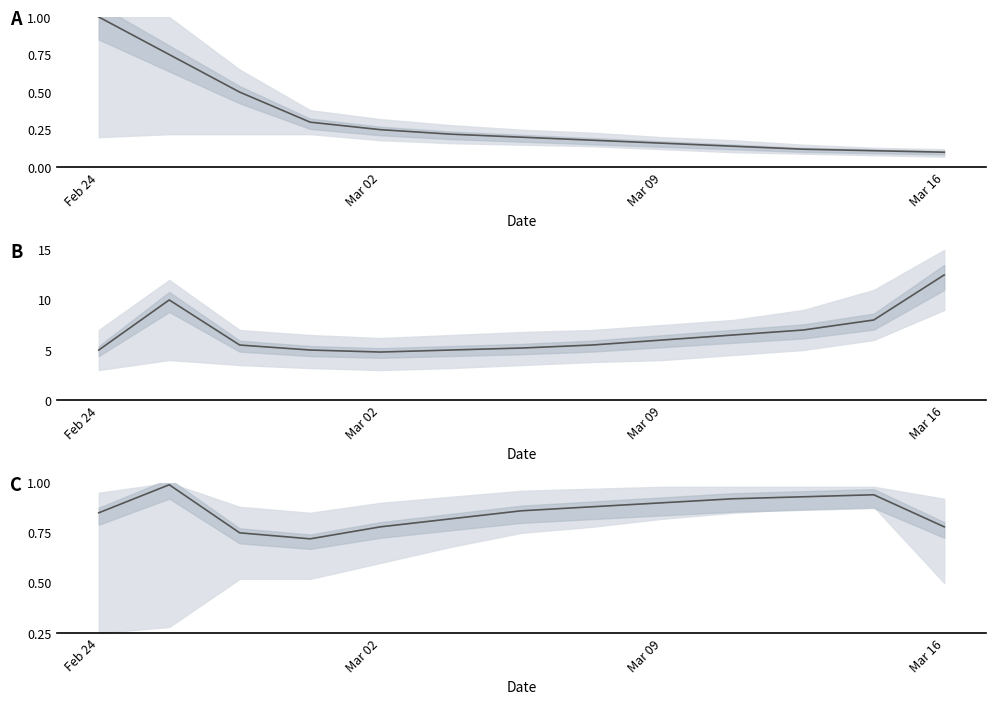

What is the label of the 2nd point from the left?

Mar 02